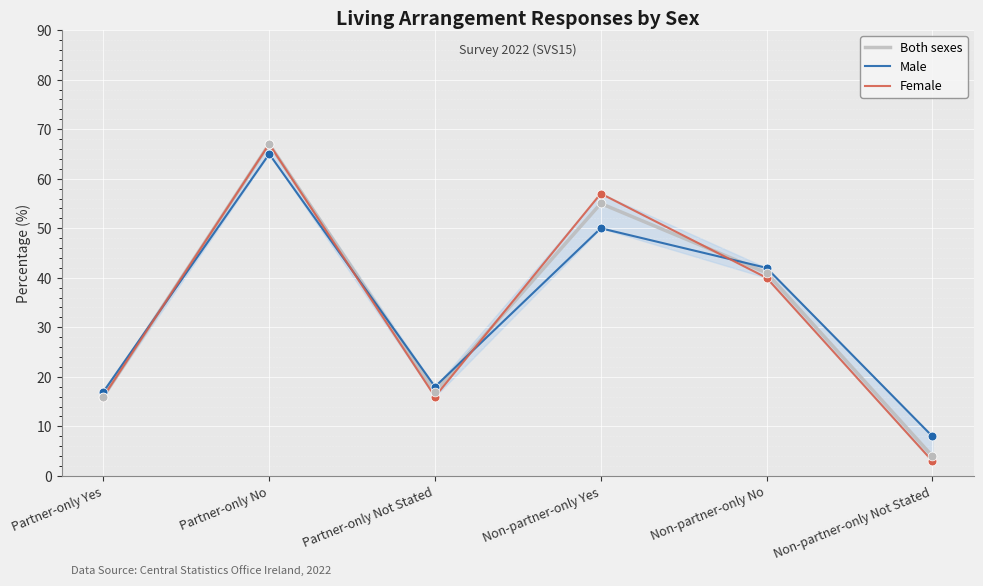

What is the total value across all series at Partner-only Yes?

49